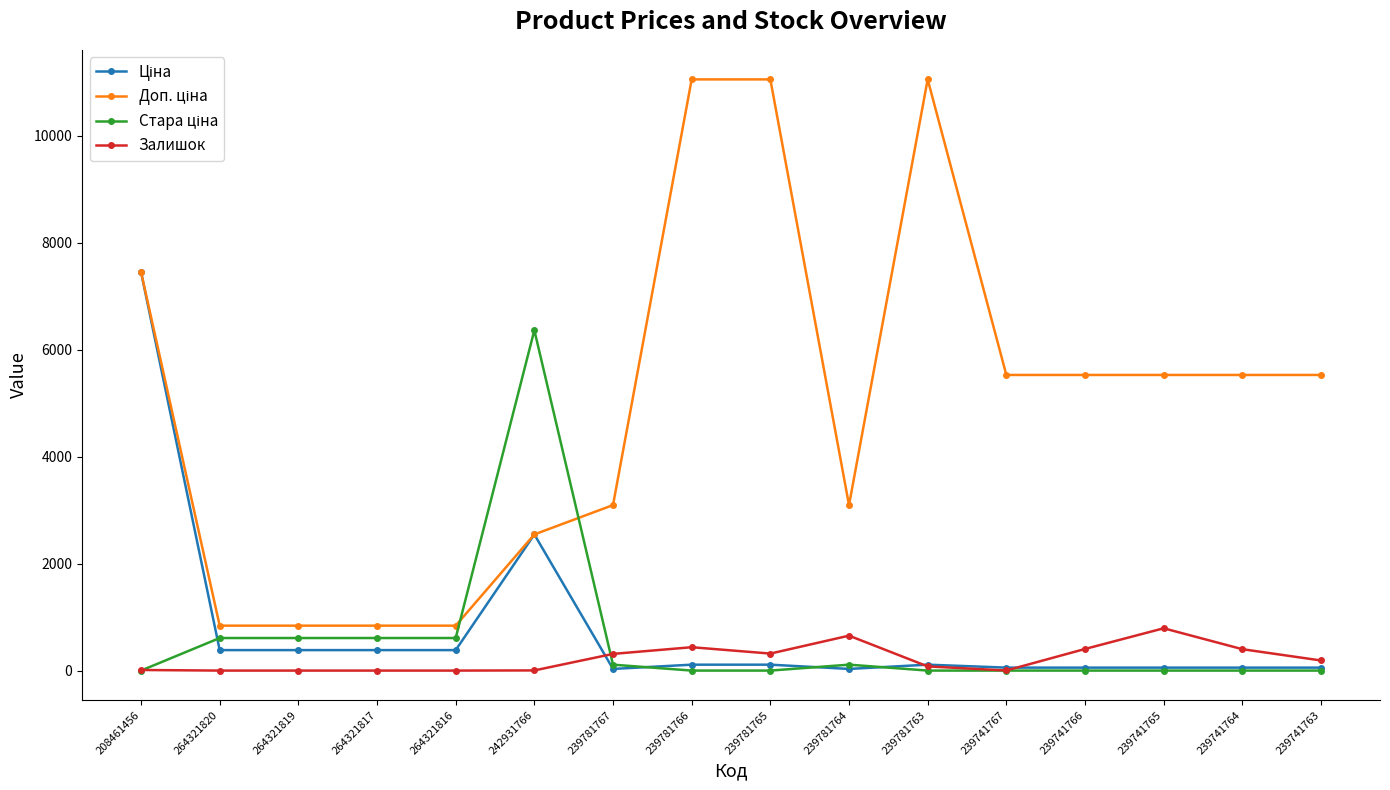

At how many categories does at least one series exceed 7643?

3